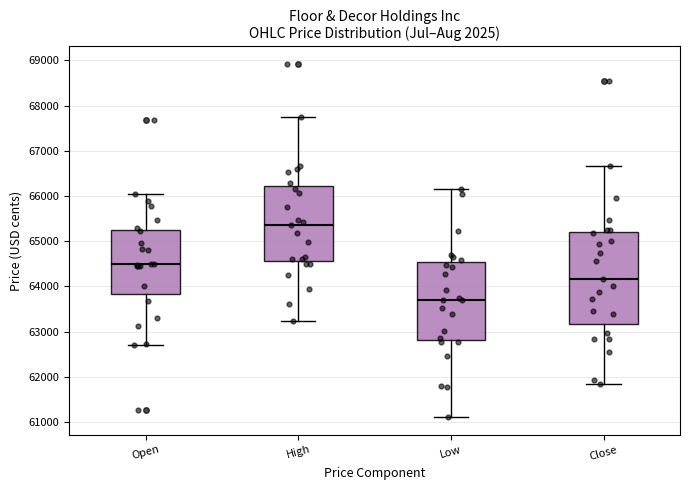

Reading left to right, transcribe this box plot: for each box, give where its median line is, the range the box spans, and where its two whiskers end, as read against the y-axis. The values are not printed on the chart, so give them approximately, as read against the axis.

Open: median 64500, box 63800 to 65300, whiskers 62700 to 66100
High: median 65400, box 64600 to 66200, whiskers 63200 to 67800
Low: median 63700, box 62800 to 64500, whiskers 61100 to 66100
Close: median 64200, box 63200 to 65200, whiskers 61800 to 66700